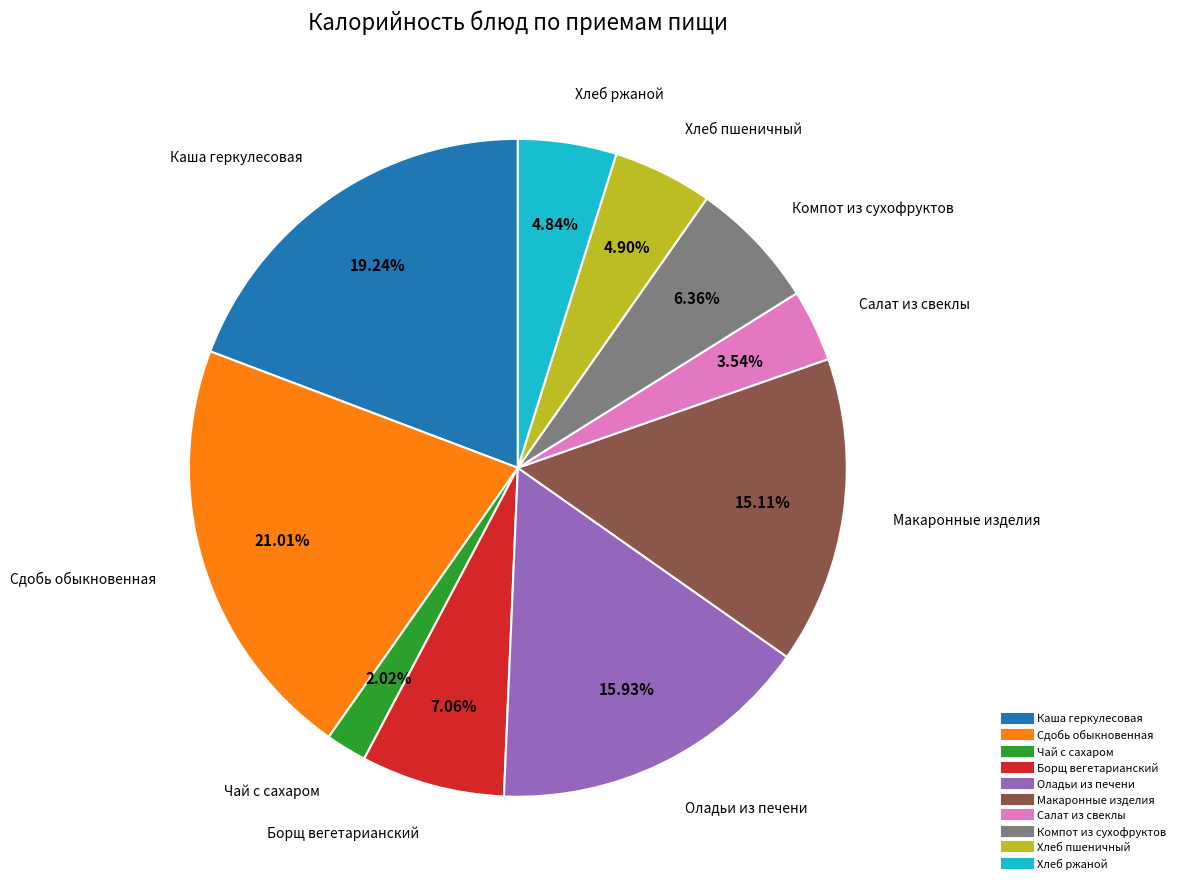

How many slices are in this pie chart?

10